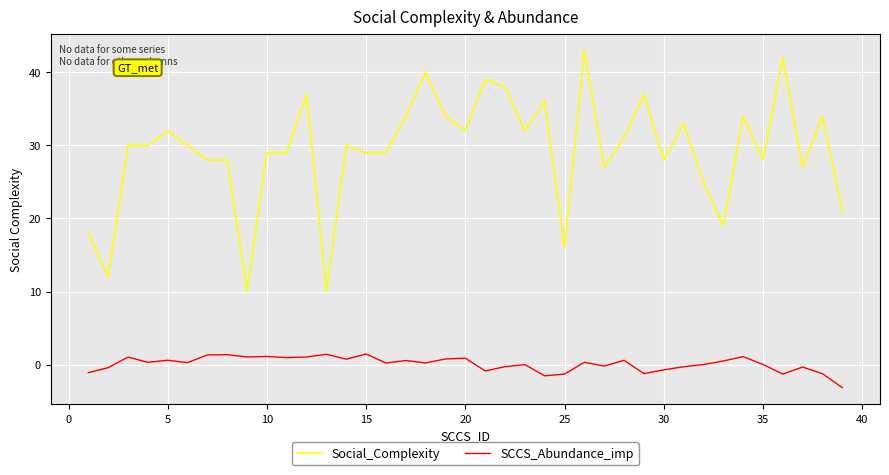

List the series in order of their overall mean, highest first.

Social_Complexity, SCCS_Abundance_imp